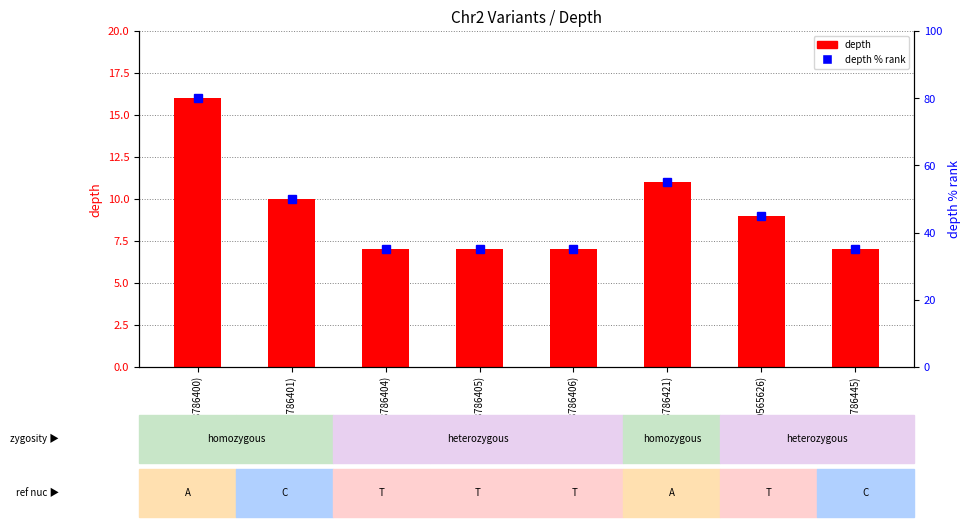

Which category has the highest value in the depth series?

A (58786400)